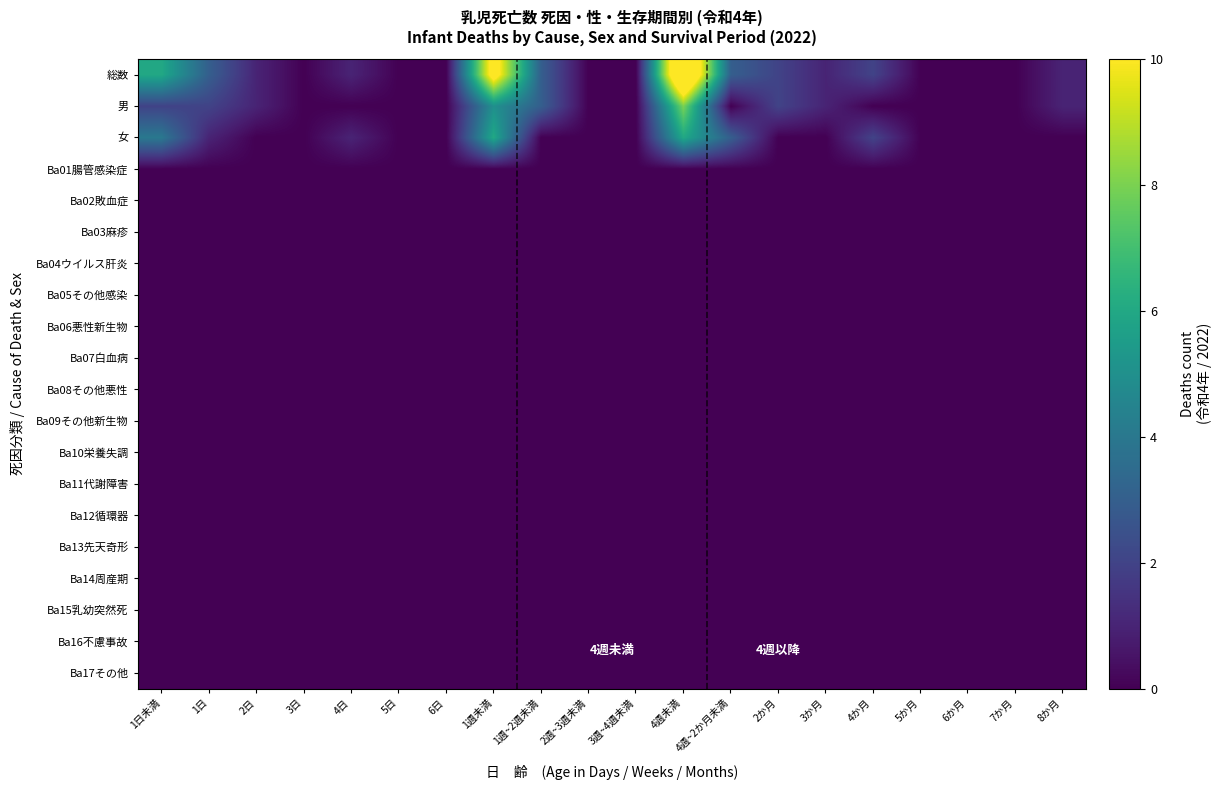

How many categories are shown in the chart?

20